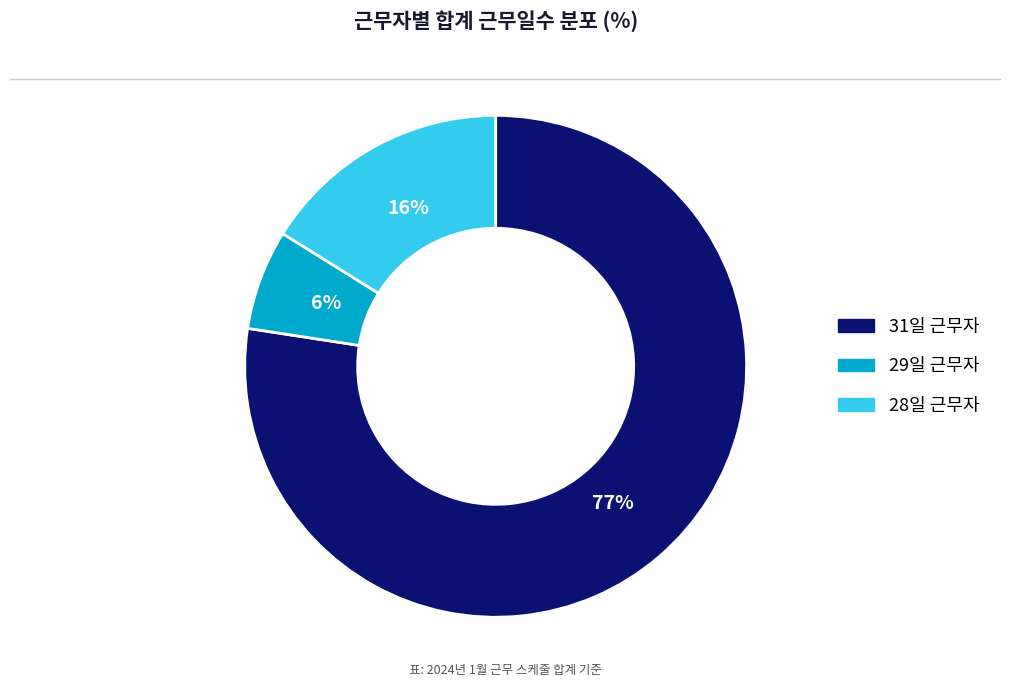

To the nearest percent, what is the average slice percentage?

33%